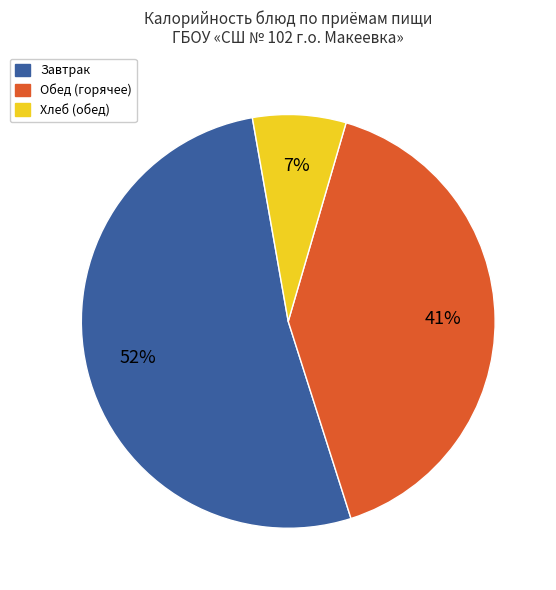

To the nearest percent, what is the difference between the largest and smallest slice percentages?

45%